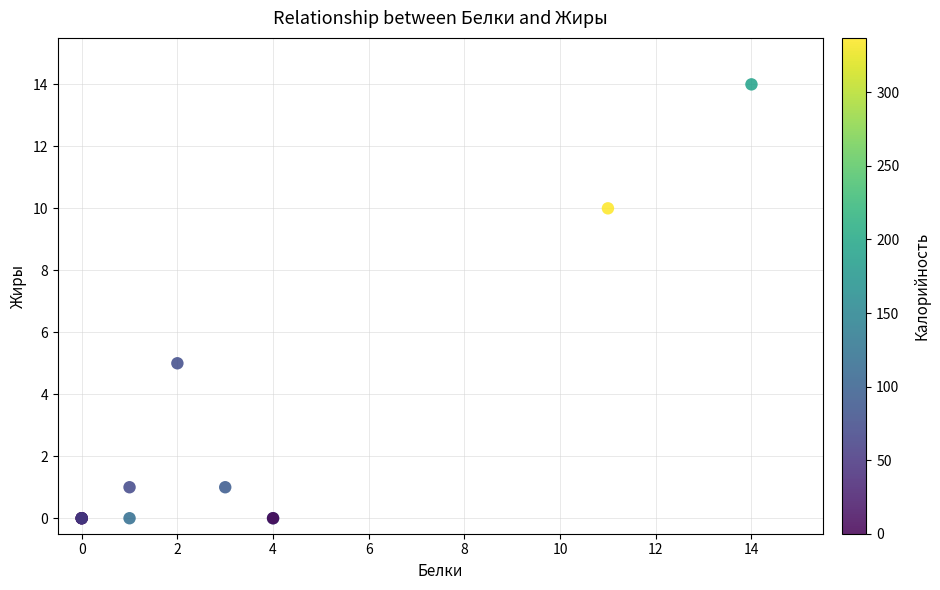

What Y value in the scatter plot is closest to 7?

5